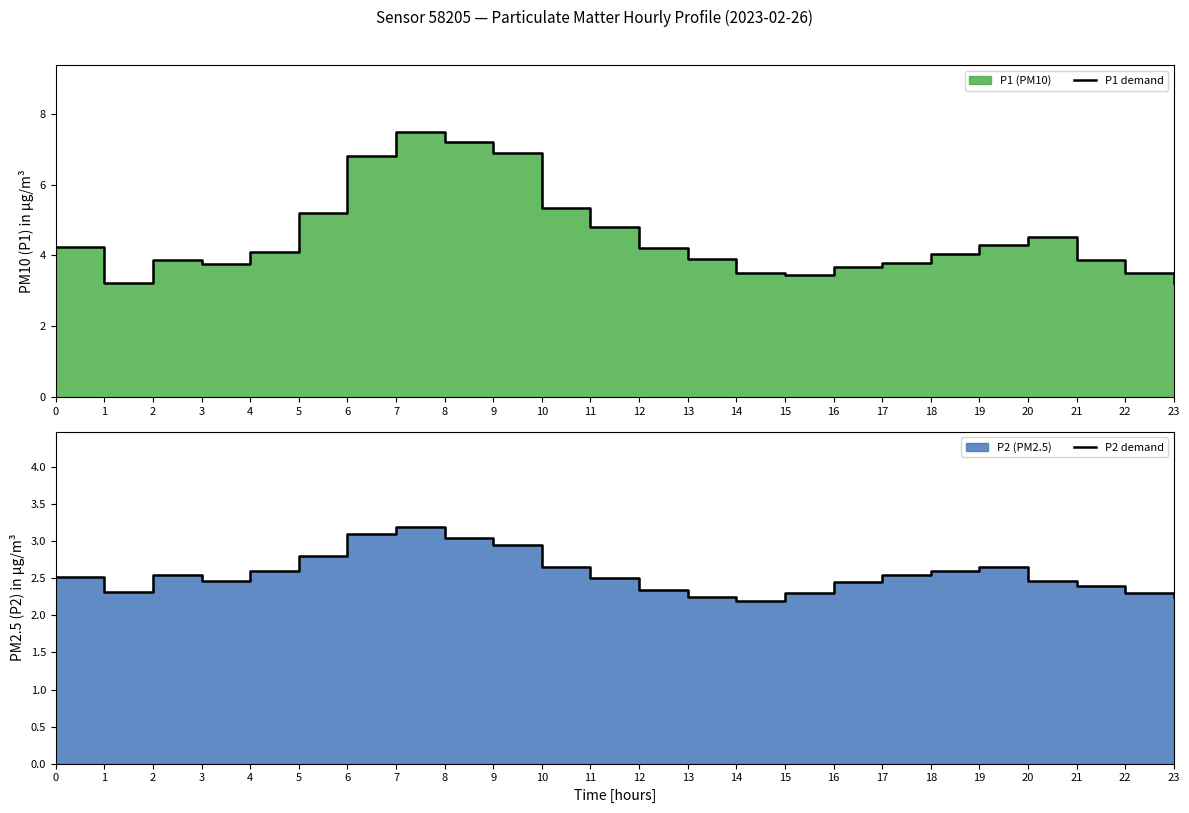

What is the spread (max minus min) of values at 1?

0.9